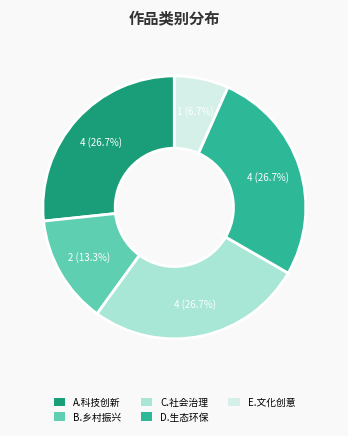

How many segments does this pie chart have?

5